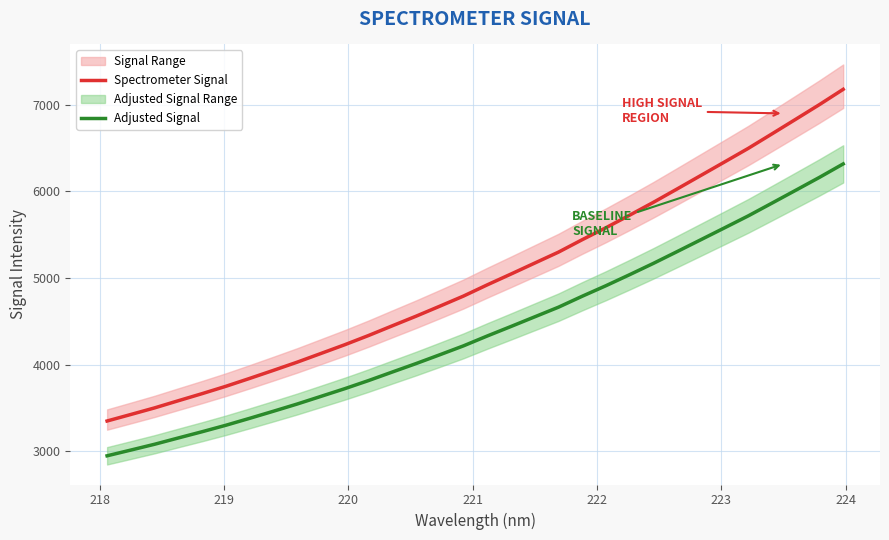

True or false: Spectrometer Signal and Adjusted Signal cross at least once.

False